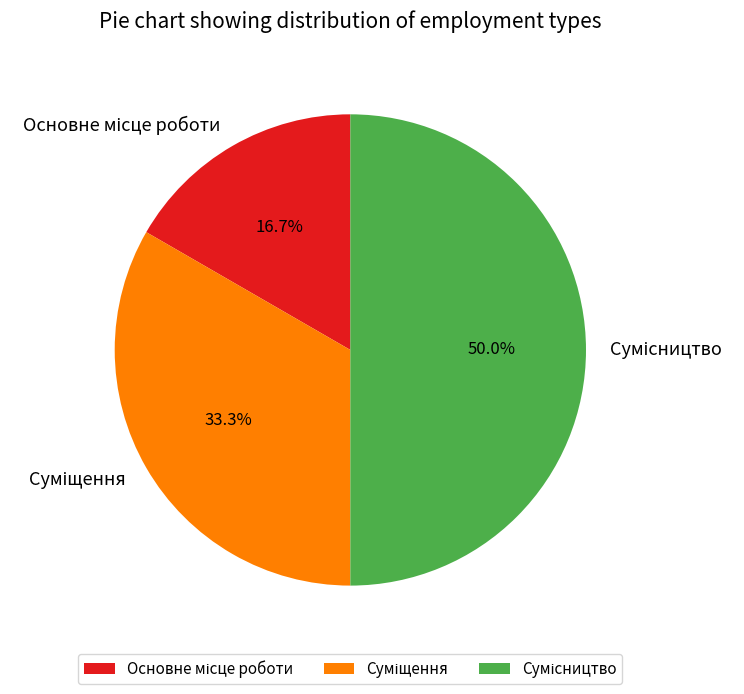

Count the number of slices in the pie.

3